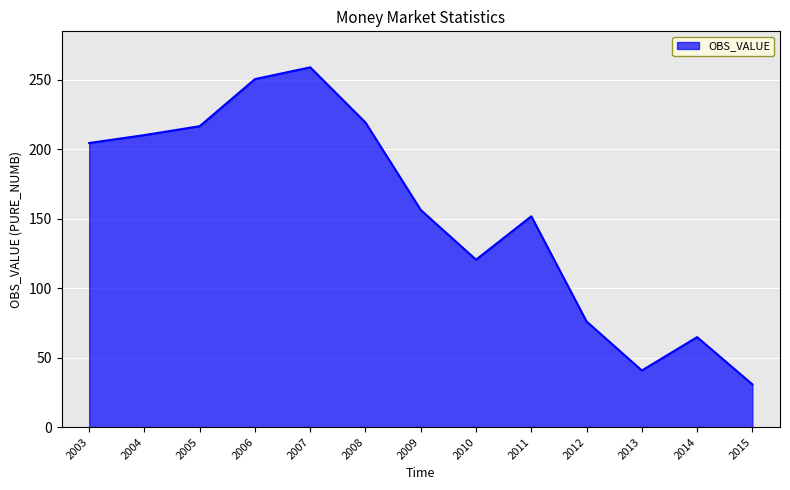

What is the difference between the values at 2006 and 2010?

130.0